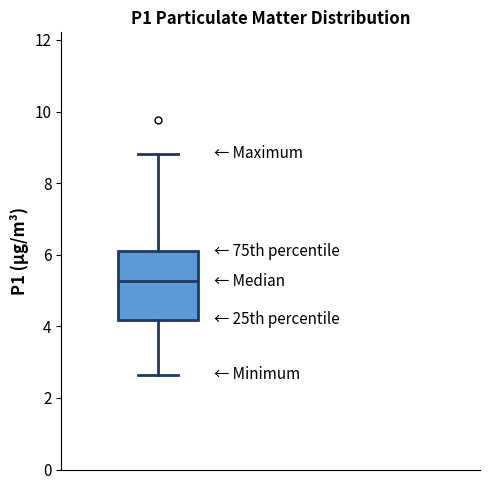

Transcribe this box plot: give where the median line is, the range the box spans, and where the two whiskers end, as read against the y-axis. The values are not printed on the chart, so give them approximately, as read against the axis.

median 5.2, box 4.2 to 6.0, whiskers 2.6 to 8.8